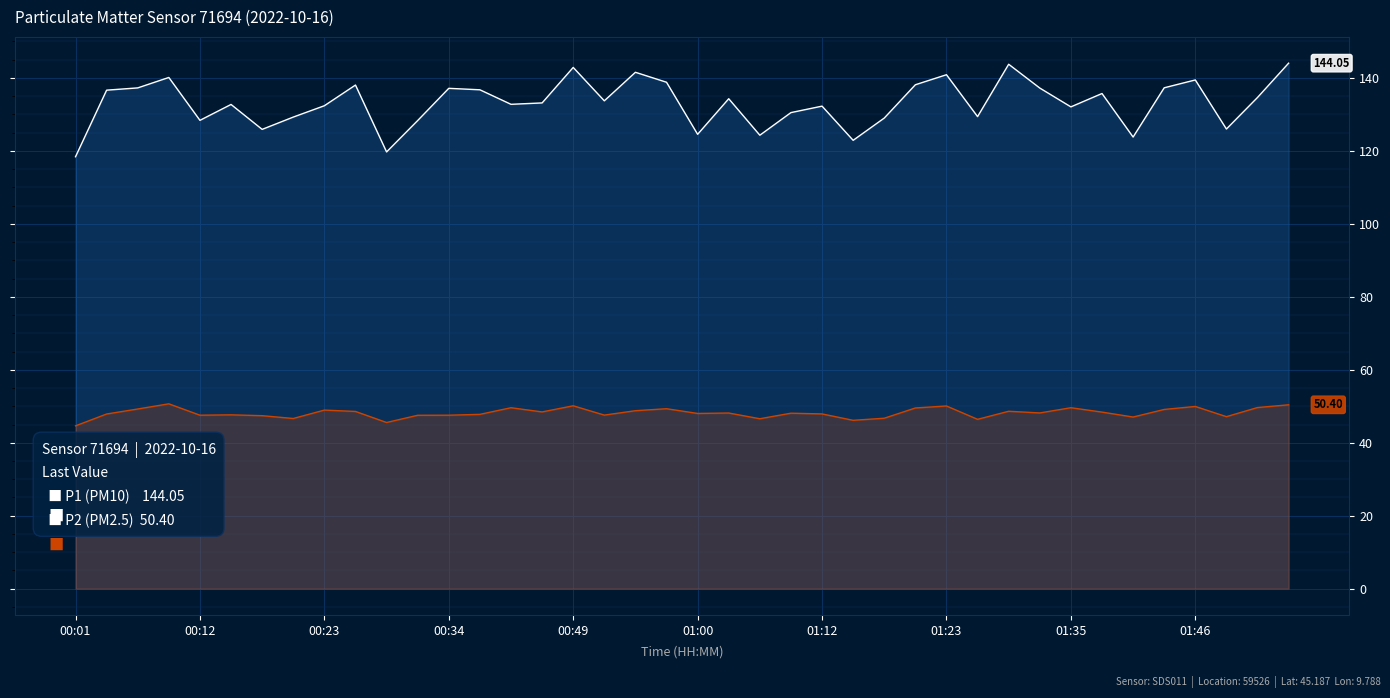

What is the sum of all P1 (PM10) values?

5324.3